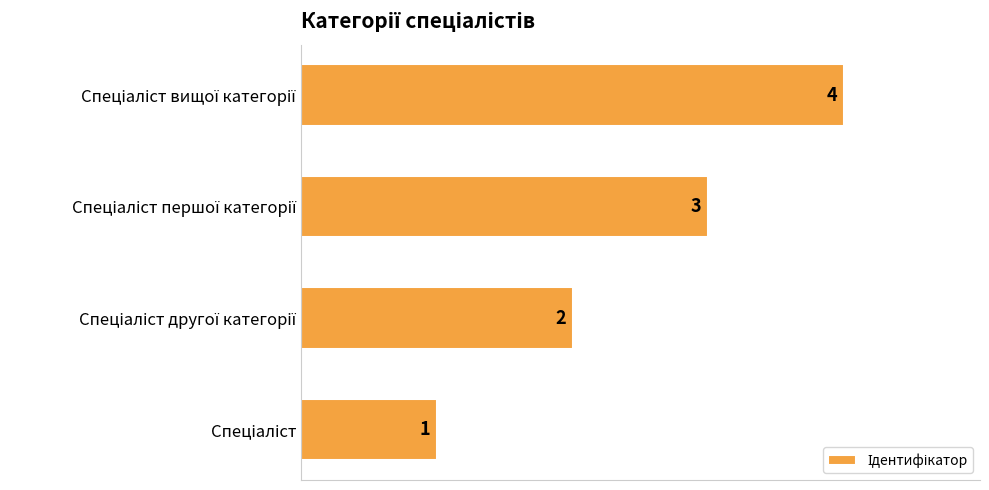

What is the sum of all values?

10